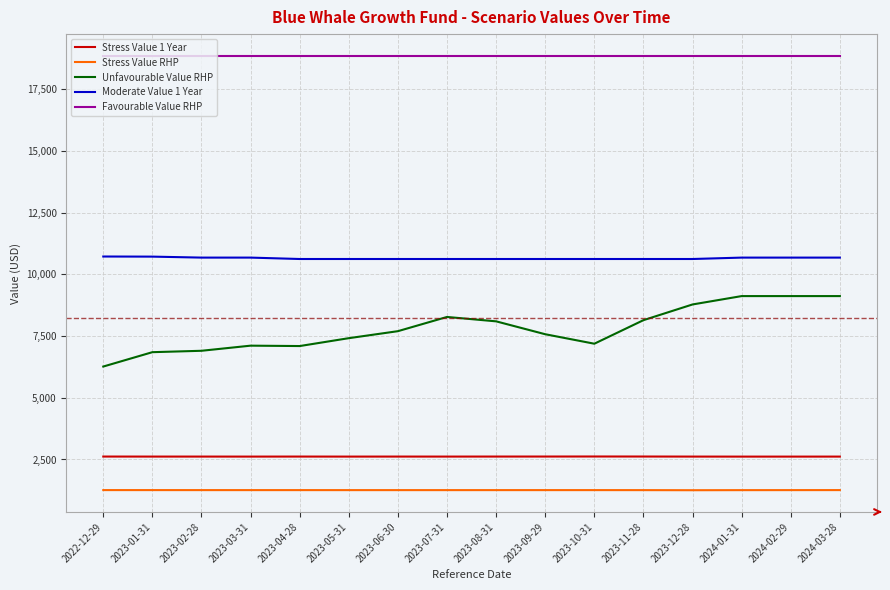

What is the total value across all series at 2023-01-31?

40300.5